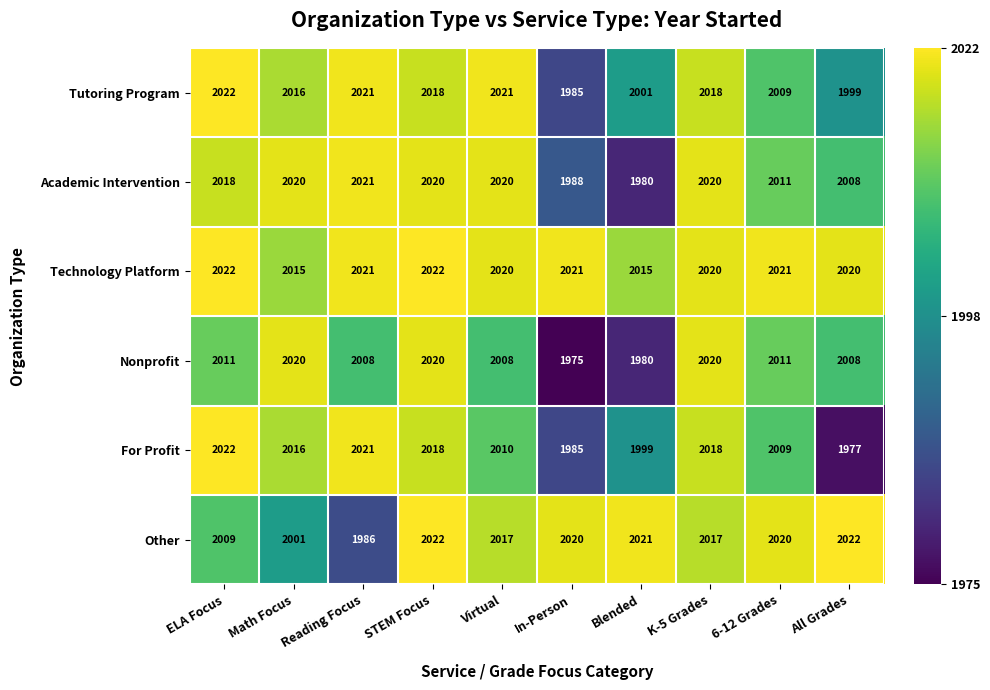

What value does the Technology Platform series have at ELA Focus?

2022